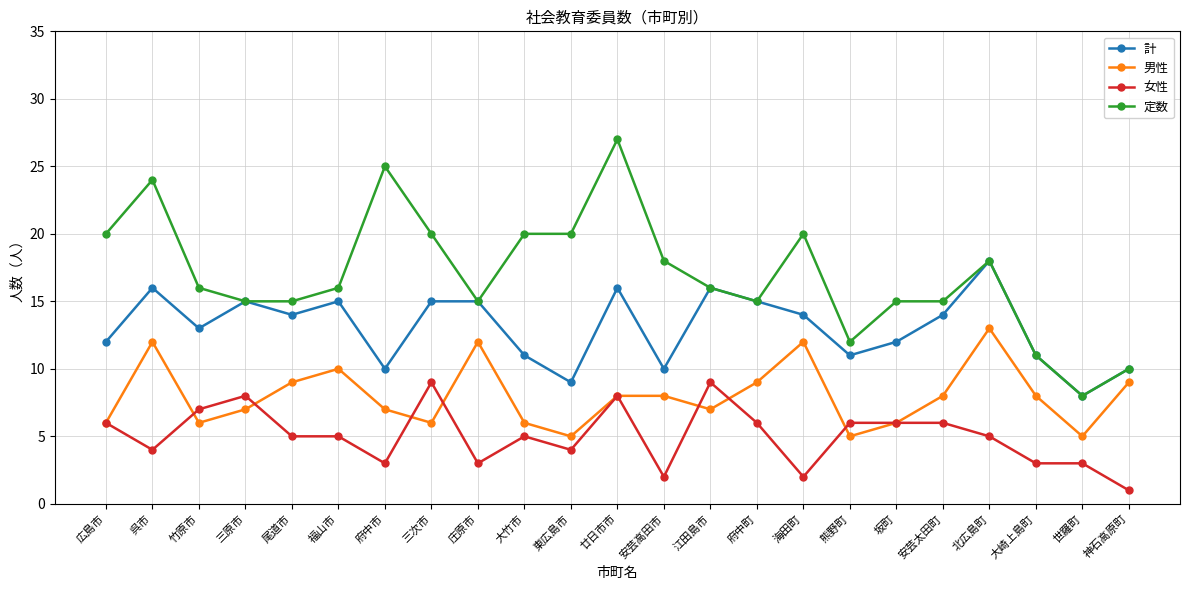

What is the sum of the 計 values at 北広島町 and 江田島市?

34